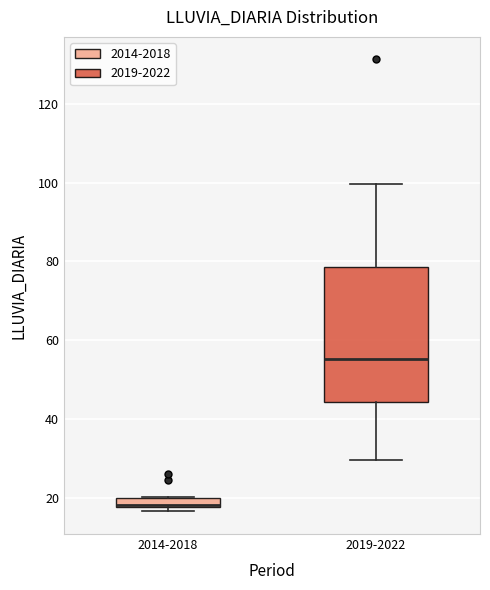

Where is the upper edge of the box for 2014-2018 on the y-axis? The values are not printed on the chart, so give them approximately, as read against the axis.

20